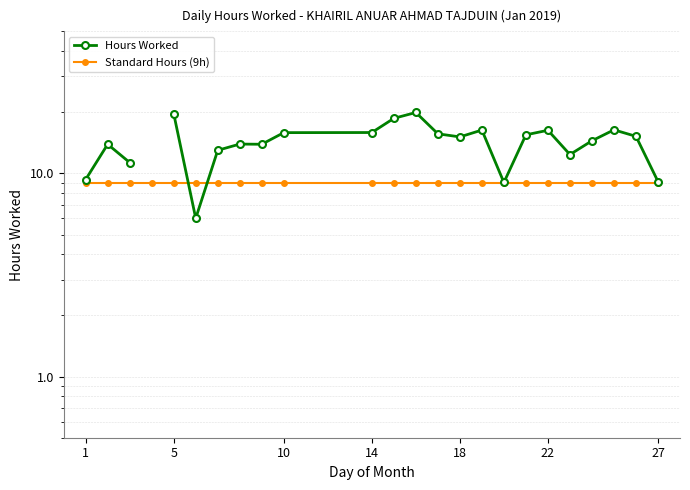

Which series has the largest range (max minus min)?

Hours Worked